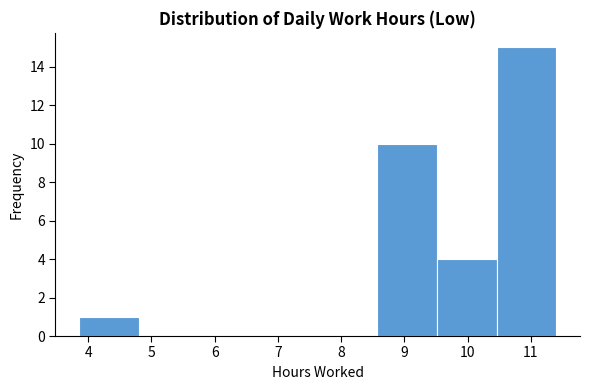

Reading left to right, transcribe this chart: for each bar, give the range it covers on the x-axis and its height. Neither the bar edges nor the heights are printed on the chart, so give them approximately, as read against the axes.

3.9 to 4.8: 1
4.8 to 5.7: 0
5.7 to 6.7: 0
6.7 to 7.6: 0
7.6 to 8.6: 0
8.6 to 9.5: 10
9.5 to 10.5: 4
10.5 to 11.4: 15